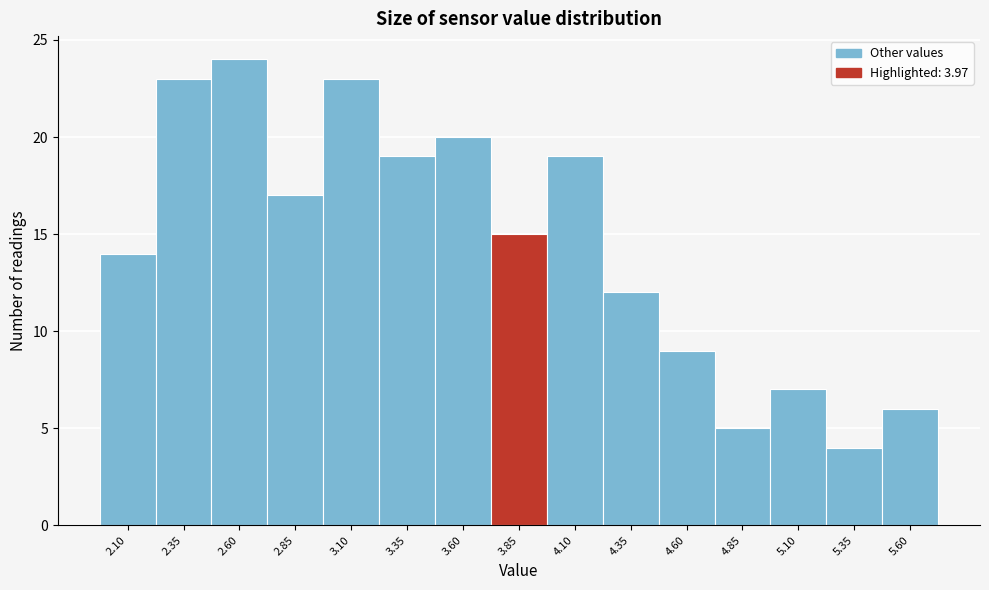

Reading right to left, list all the values displayed in this chart.

5.60=6	5.35=4	5.10=7	4.85=5	4.60=9	4.35=12	4.10=19	3.85=15	3.60=20	3.35=19	3.10=23	2.85=17	2.60=24	2.35=23	2.10=14